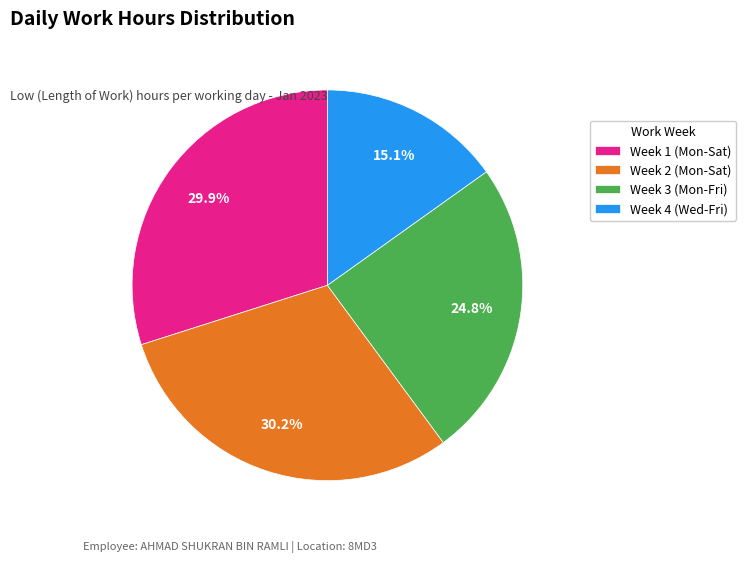

Combined, do Week 1 (Mon-Sat) and Week 2 (Mon-Sat) account for over 50%?

Yes